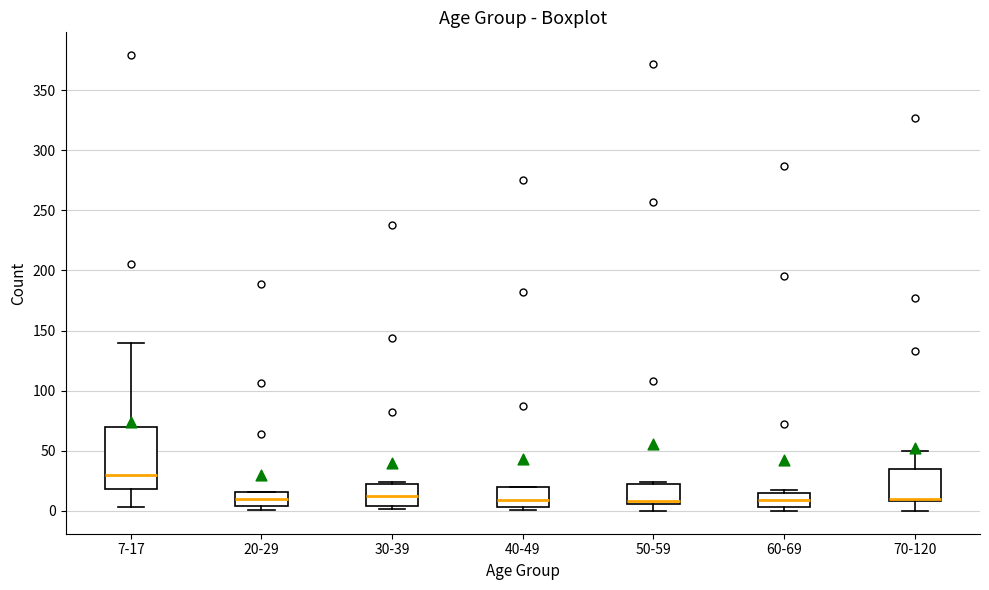

Where is the upper edge of the box for 70-120 on the y-axis? The values are not printed on the chart, so give them approximately, as read against the axis.

35